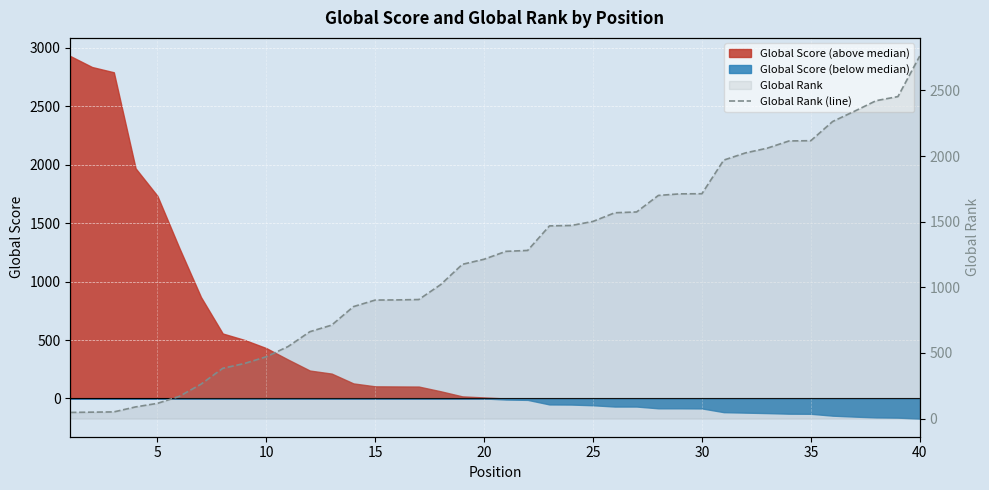

How many lines are shown in the chart?

1